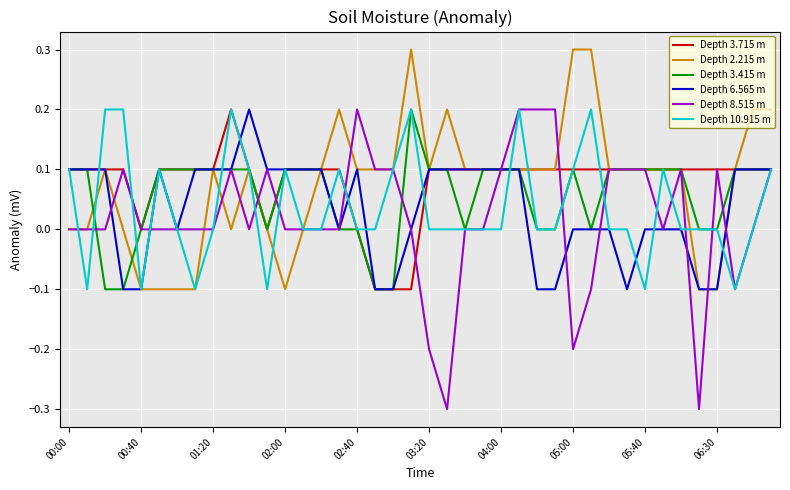

What is the maximum value shown in the chart?

0.3